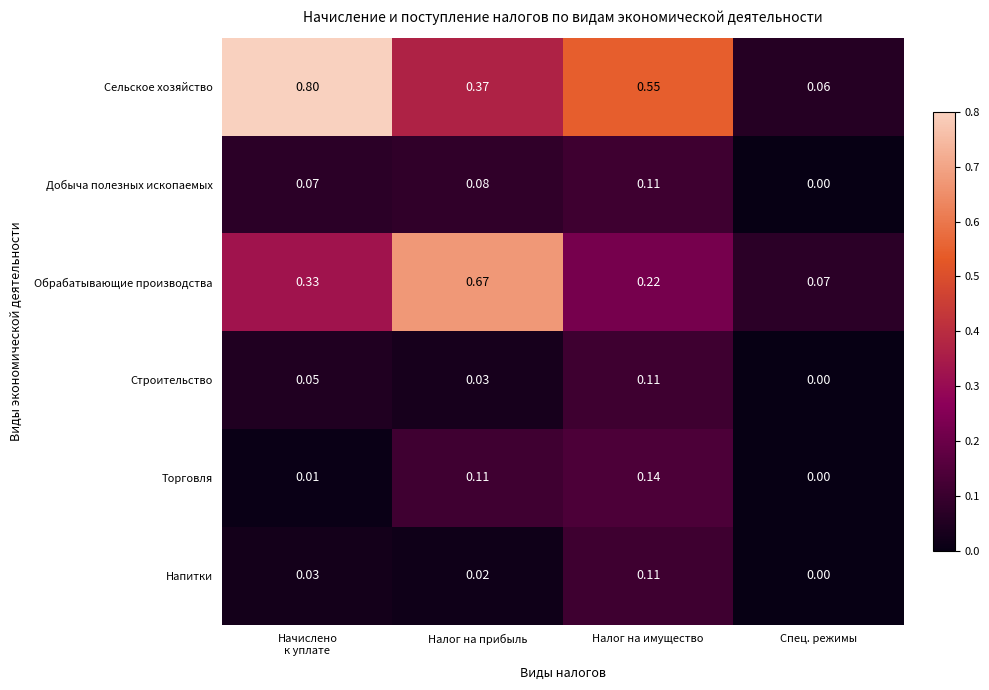

Which series has the largest total across all categories?

Сельское хозяйство